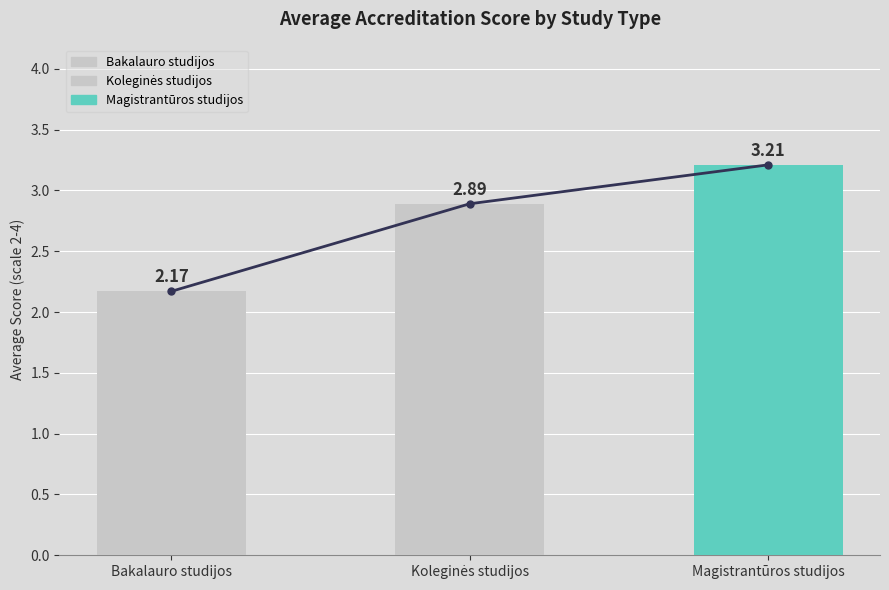

What value does the data have at Bakalauro studijos?

2.2